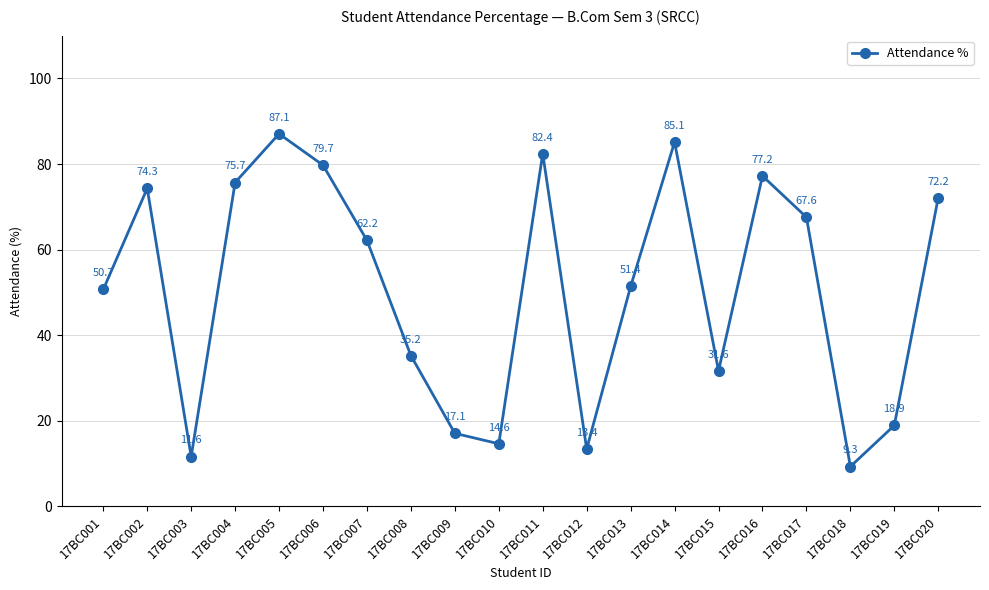

What is the difference between the maximum and minimum values?

77.8